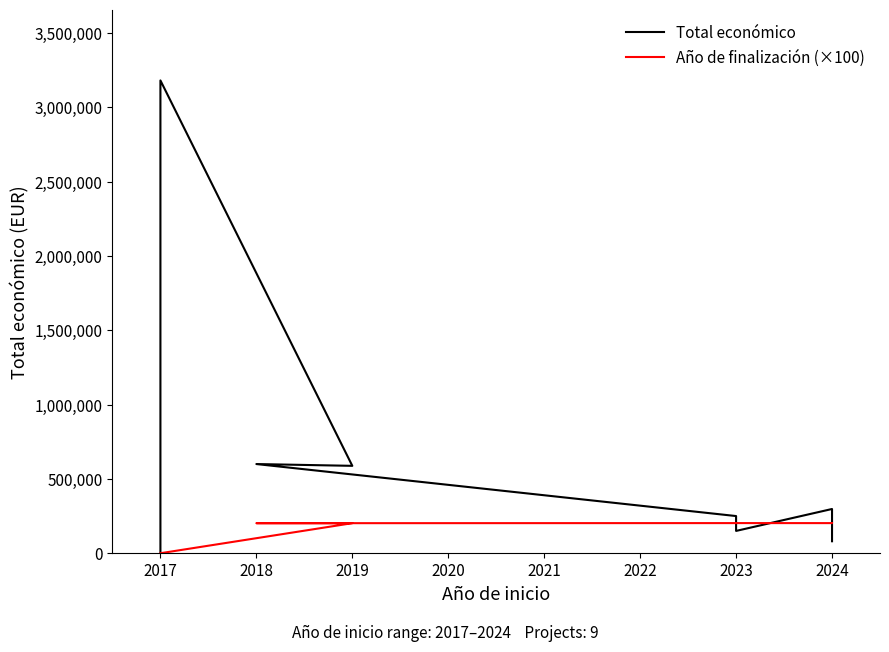

Is it true that Año de finalización (×100) equals 89388 at 2017?

False